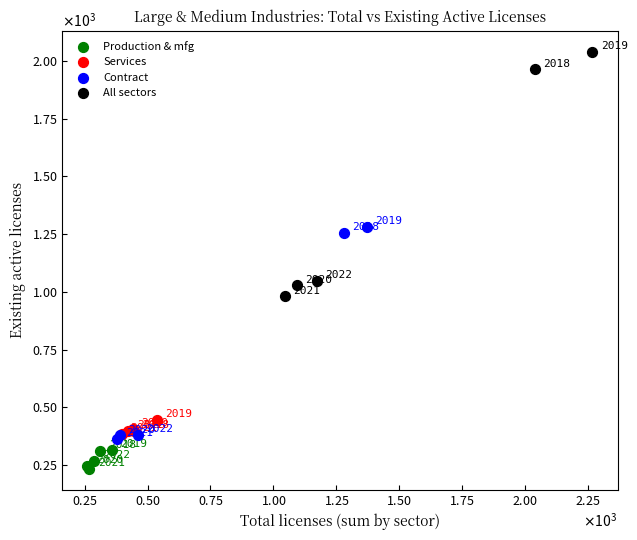

Which series contains the highest Y value?

All sectors